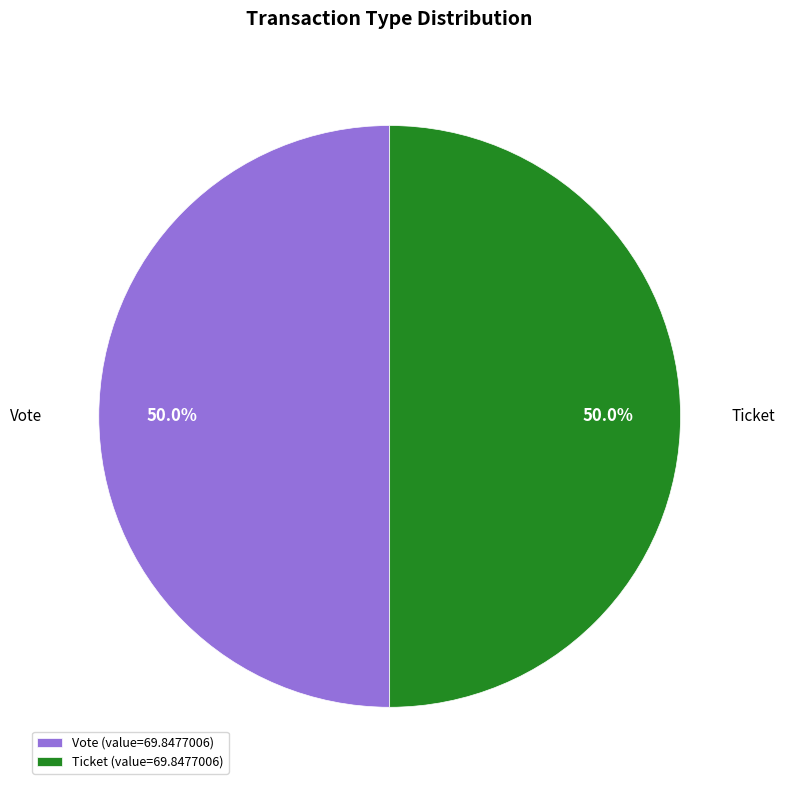

What is the total percentage of Ticket (value=69.8477006) and Vote (value=69.8477006)?

100.0%